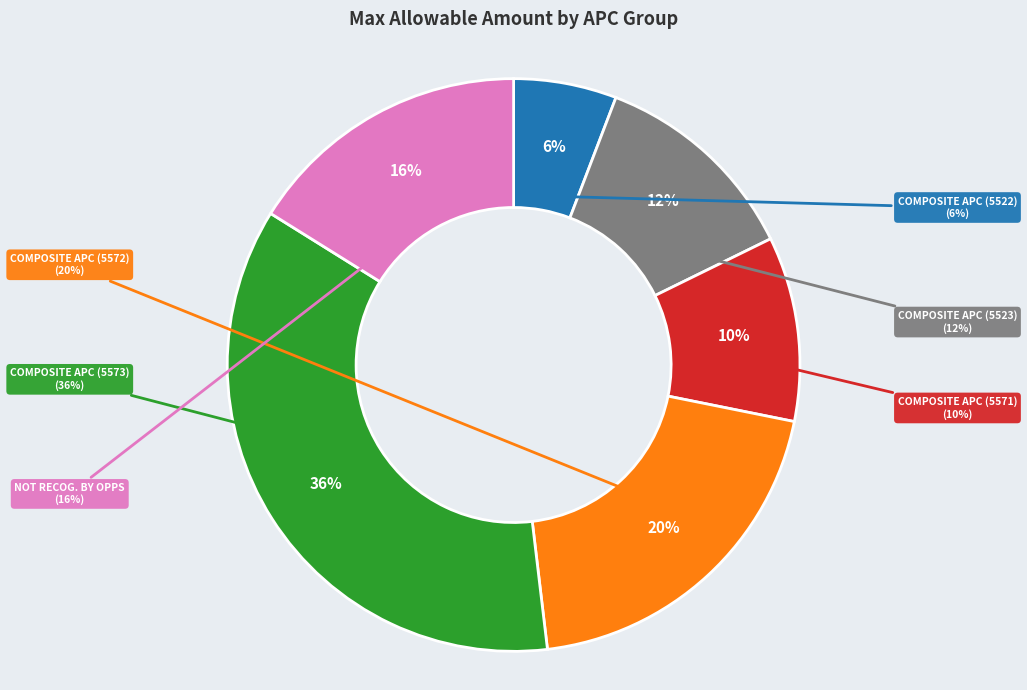

How many segments does this pie chart have?

6